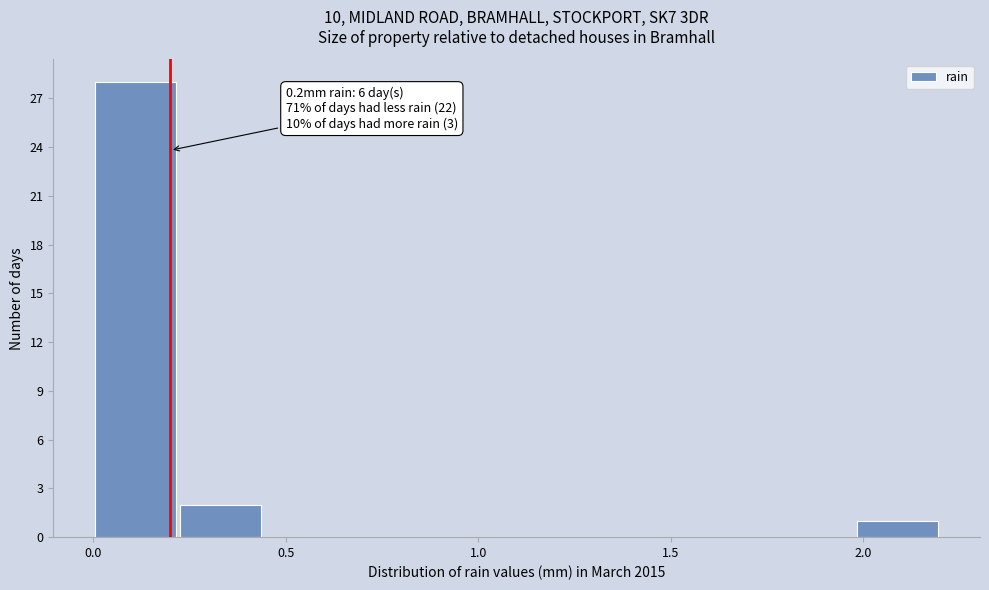

Which range on the x-axis has the tallest bar?

0.00 to 0.22